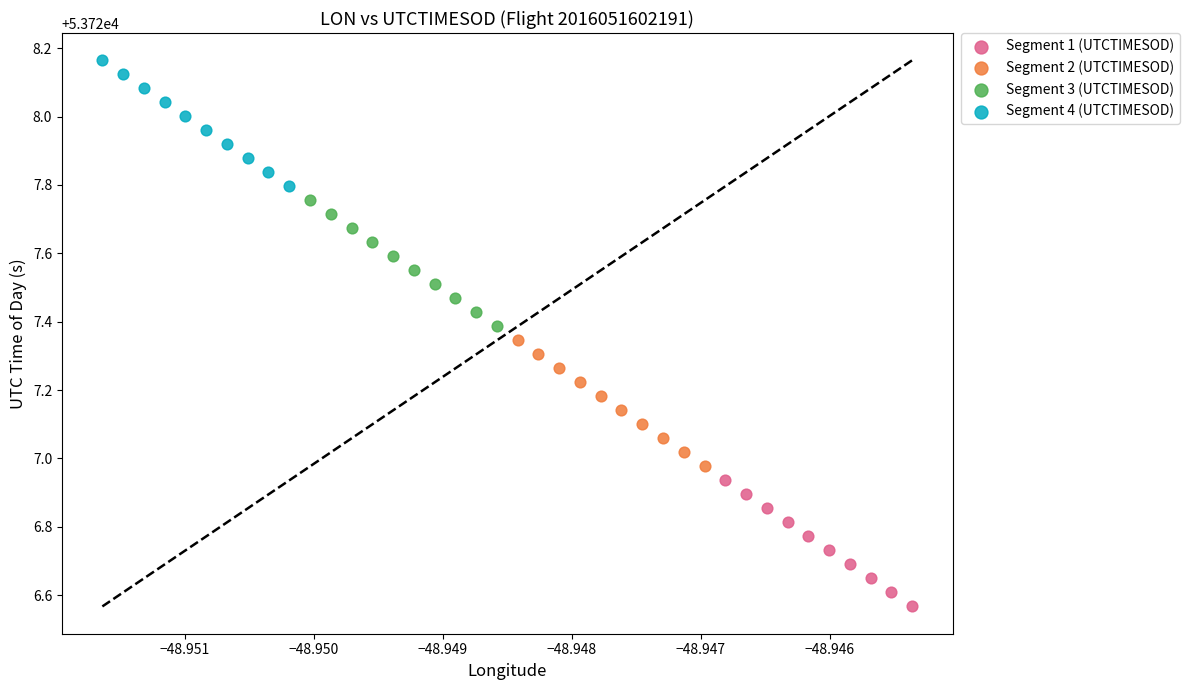

Which series reaches the maximum Y coordinate?

Segment 4 (UTCTIMESOD)